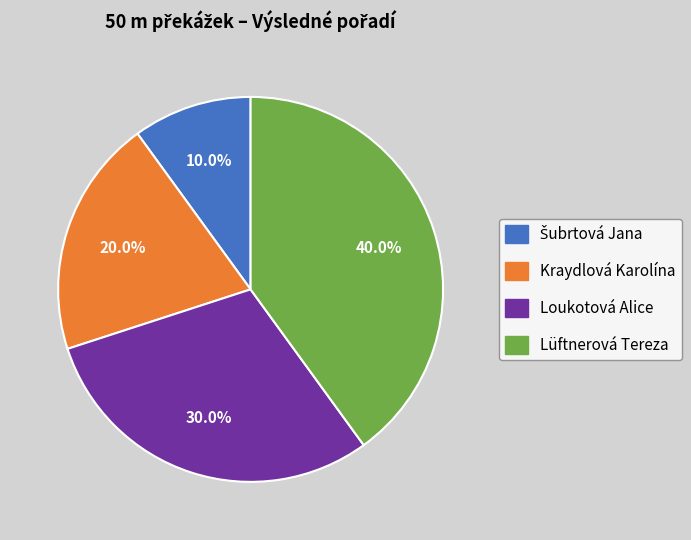

What is the ratio of the value at Lüftnerová Tereza to the value at Loukotová Alice?

1.3